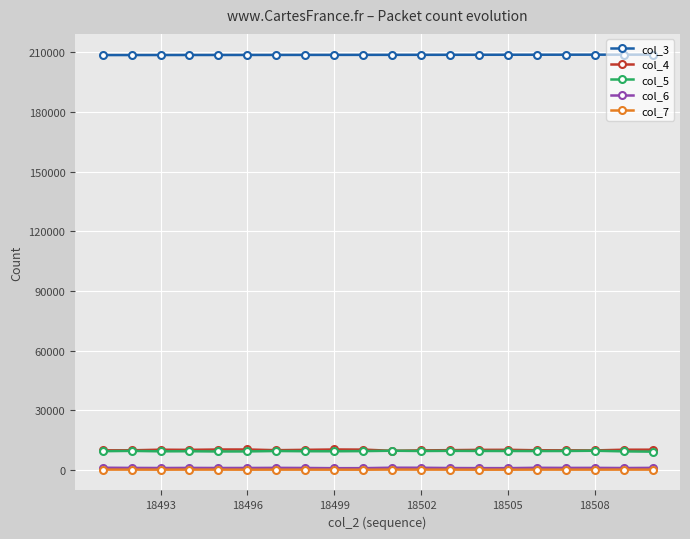

True or false: col_7 has more than 0 interior local peaks.

True